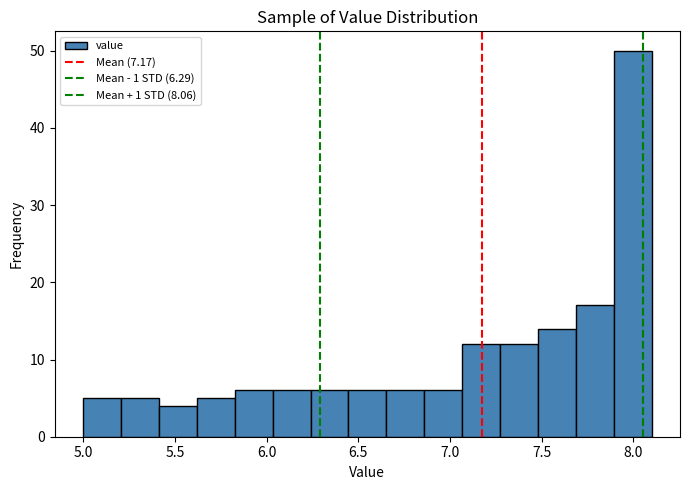

Reading left to right, transcribe this chart: for each bar, give the range it covers on the x-axis and its height. Neither the bar edges nor the heights are printed on the chart, so give them approximately, as read against the axes.

5.00 to 5.20: 5
5.20 to 5.40: 5
5.40 to 5.60: 4
5.60 to 5.85: 5
5.85 to 6.05: 6
6.05 to 6.25: 6
6.25 to 6.45: 6
6.45 to 6.65: 6
6.65 to 6.85: 6
6.85 to 7.05: 6
7.05 to 7.25: 12
7.25 to 7.50: 12
7.50 to 7.70: 14
7.70 to 7.90: 17
7.90 to 8.10: 50